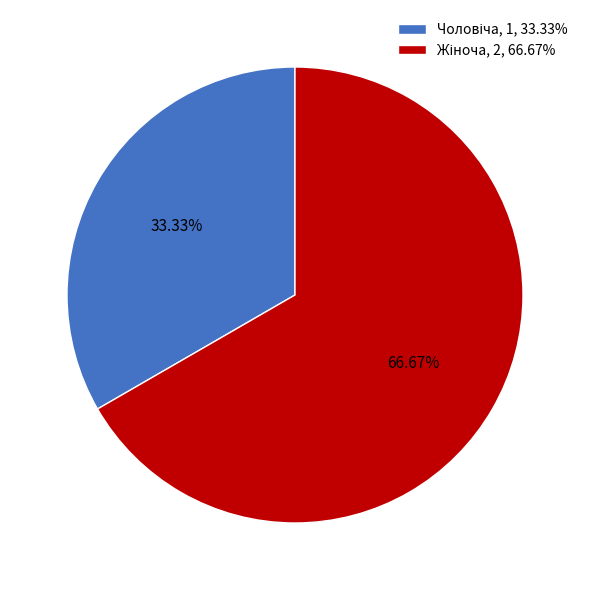

Does any single category account for the majority?

Yes